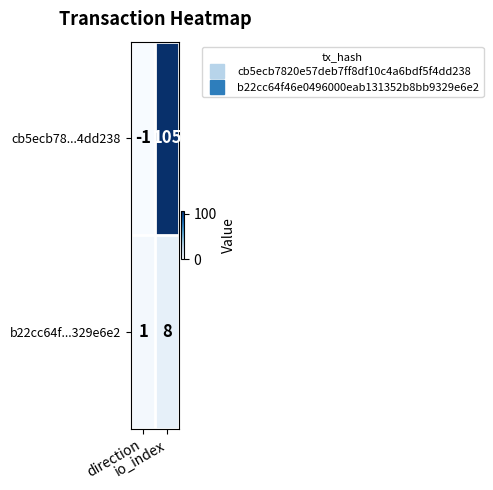

What is the difference between the maximum and minimum values in the b22cc64f...329e6e2 series?

7